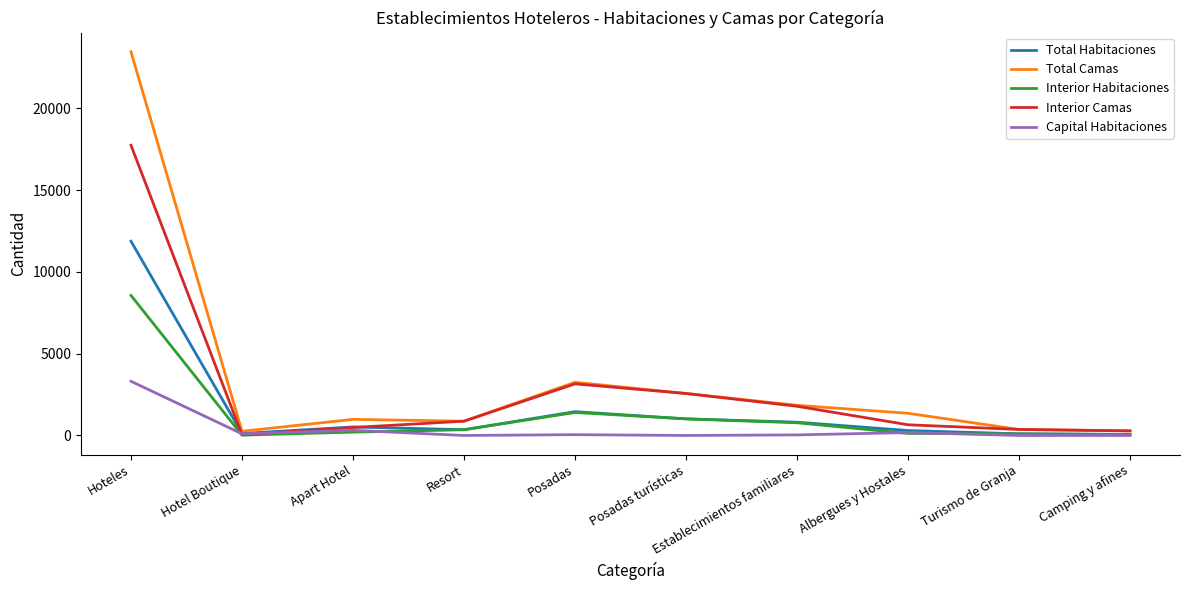

What is the maximum value shown in the chart?

23446